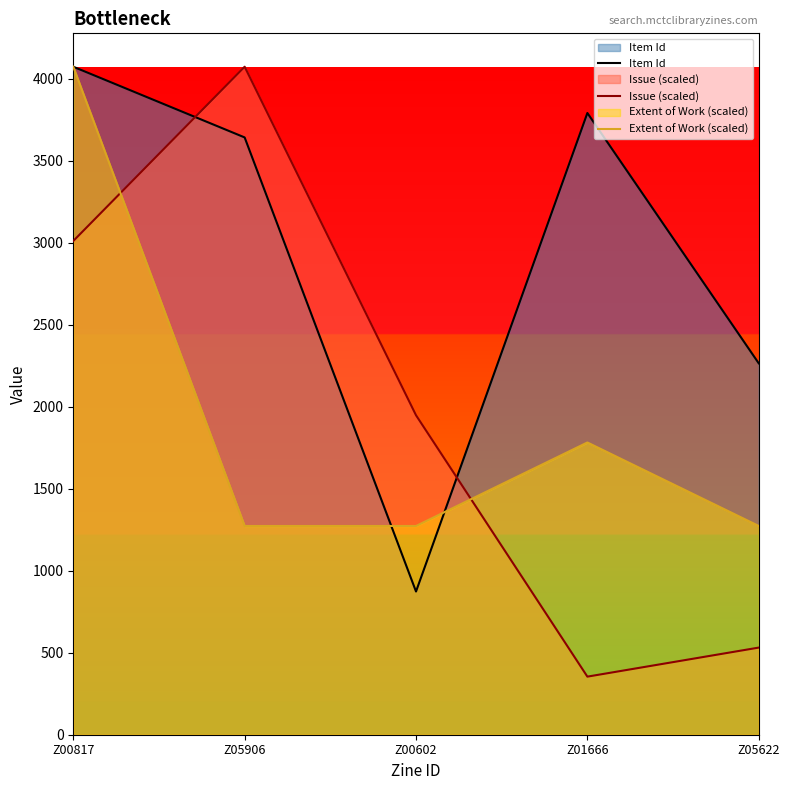

What position from the left is Z01666?

4